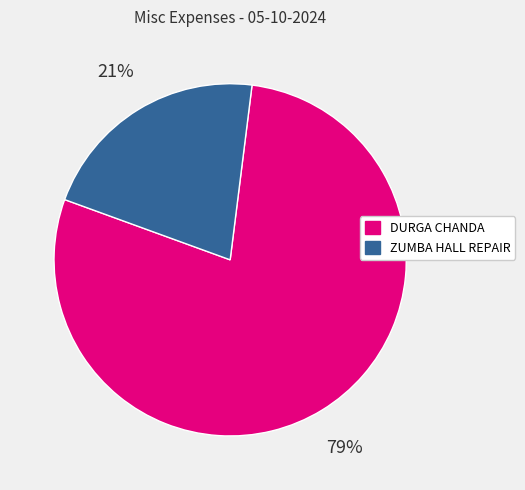

The DURGA CHANDA slice represents 85% of the pie. True or false?

False